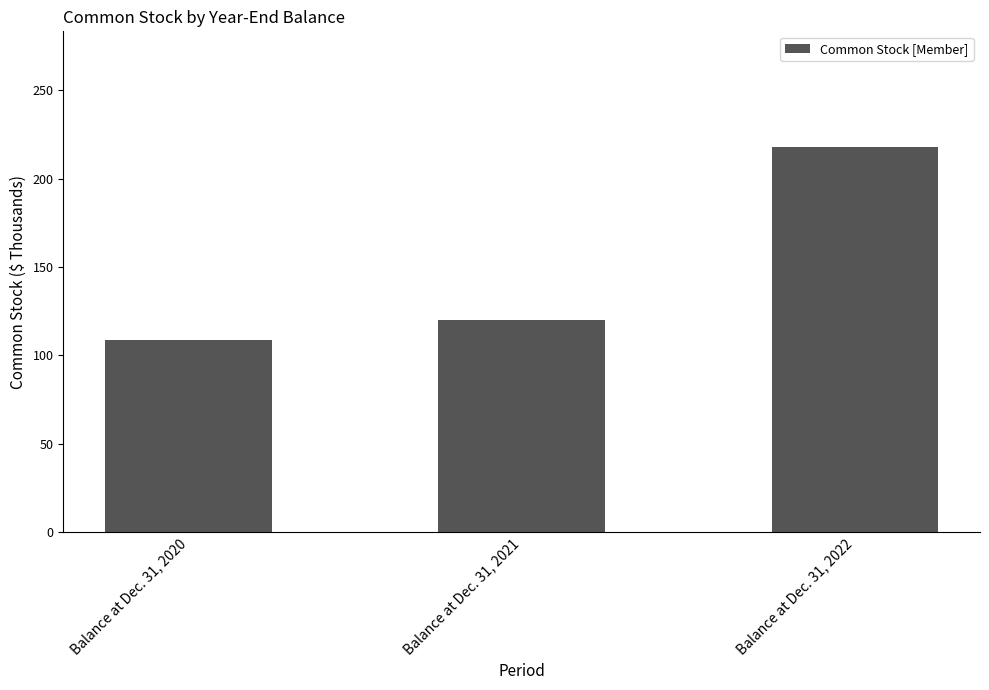

How many bars are there in total?

3